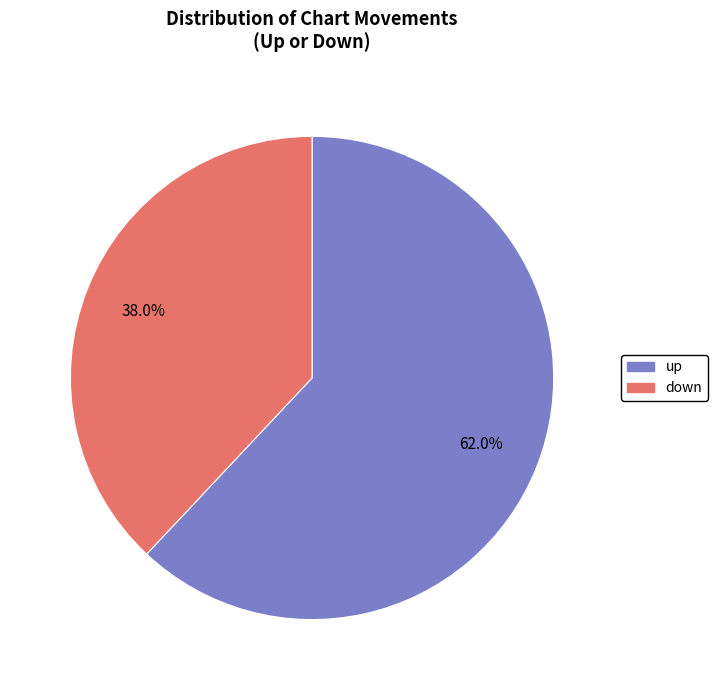

To the nearest percent, what percentage of the pie is up?

62%